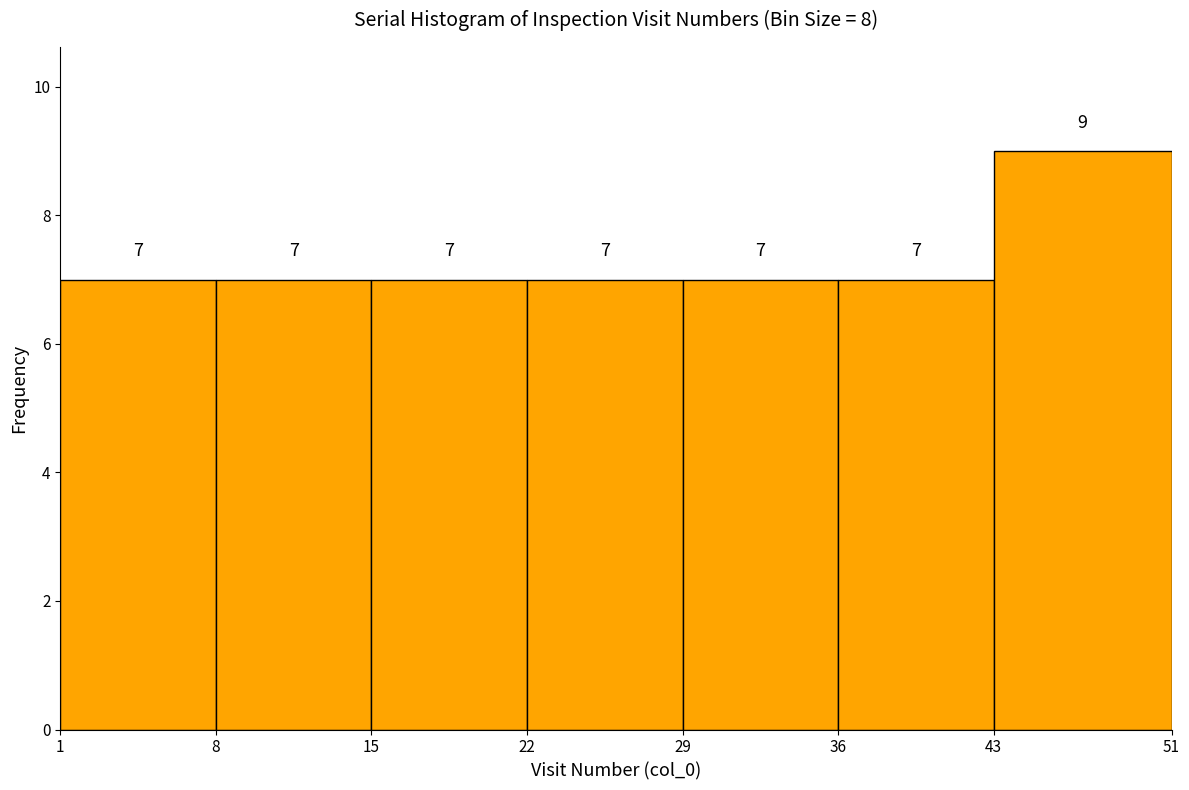

Reading left to right, transcribe this chart: for each bar, give the range it covers on the x-axis and its height.

1 to 8: 7
8 to 15: 7
15 to 22: 7
22 to 29: 7
29 to 36: 7
36 to 43: 7
43 to 51: 9